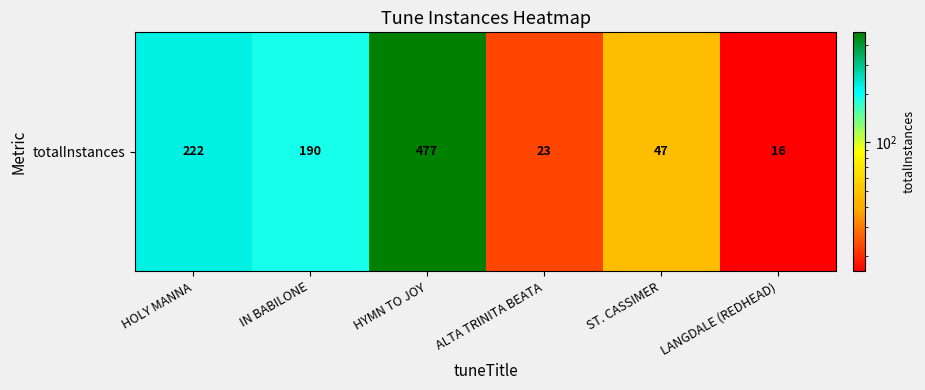

Is it true that the value at LANGDALE (REDHEAD) is 16?

True